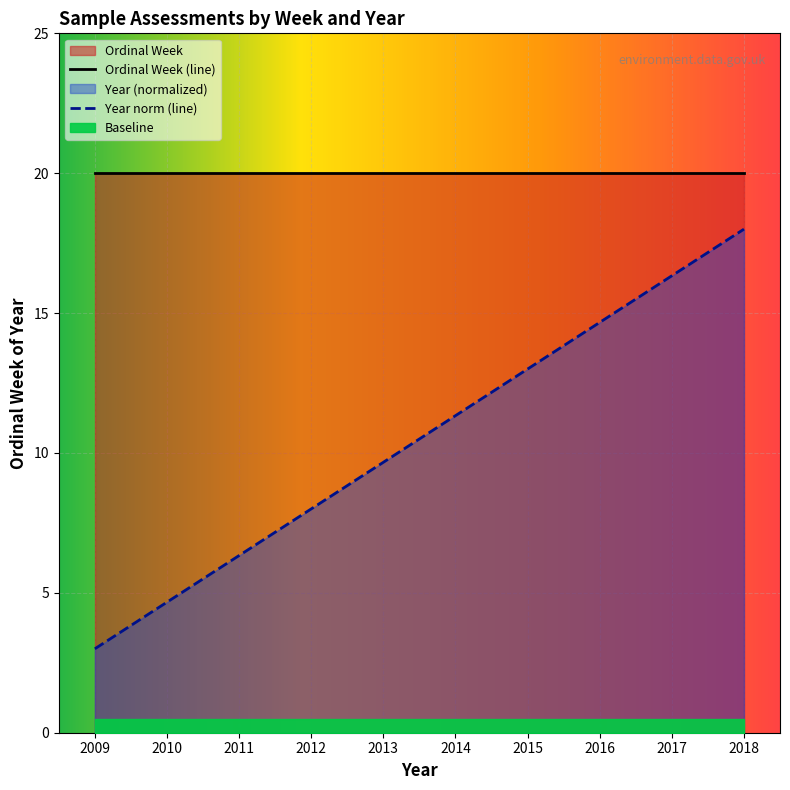

Where does the data first go above 11?

2014